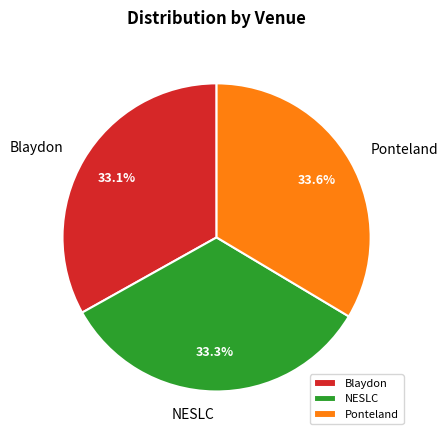

What is the total percentage of Blaydon and NESLC?

66.4%